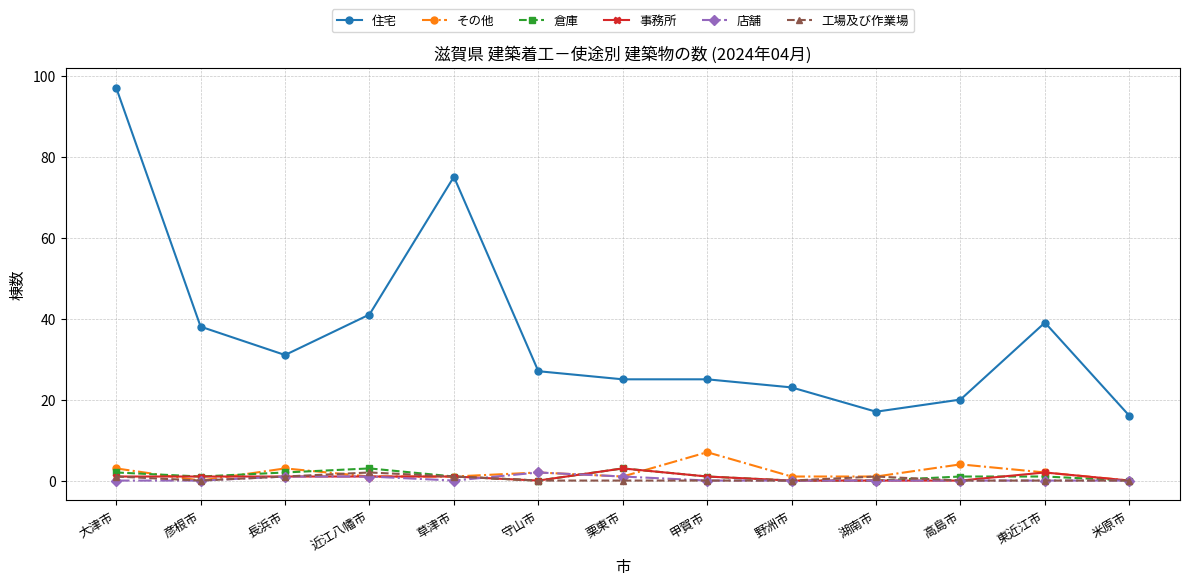

Reading left to right, list all the values displayed in this chart.

住宅: 大津市=97	彦根市=38	長浜市=31	近江八幡市=41	草津市=75	守山市=27	栗東市=25	甲賀市=25	野洲市=23	湖南市=17	高島市=20	東近江市=39	米原市=16
その他: 大津市=3	彦根市=0	長浜市=3	近江八幡市=1	草津市=1	守山市=2	栗東市=1	甲賀市=7	野洲市=1	湖南市=1	高島市=4	東近江市=2	米原市=0
倉庫: 大津市=2	彦根市=1	長浜市=2	近江八幡市=3	草津市=1	守山市=0	栗東市=3	甲賀市=1	野洲市=0	湖南市=0	高島市=1	東近江市=1	米原市=0
事務所: 大津市=1	彦根市=1	長浜市=1	近江八幡市=1	草津市=1	守山市=0	栗東市=3	甲賀市=1	野洲市=0	湖南市=0	高島市=0	東近江市=2	米原市=0
店舗: 大津市=0	彦根市=0	長浜市=1	近江八幡市=1	草津市=0	守山市=2	栗東市=1	甲賀市=0	野洲市=0	湖南市=0	高島市=0	東近江市=0	米原市=0
工場及び作業場: 大津市=1	彦根市=0	長浜市=1	近江八幡市=2	草津市=1	守山市=0	栗東市=0	甲賀市=0	野洲市=0	湖南市=1	高島市=0	東近江市=0	米原市=0